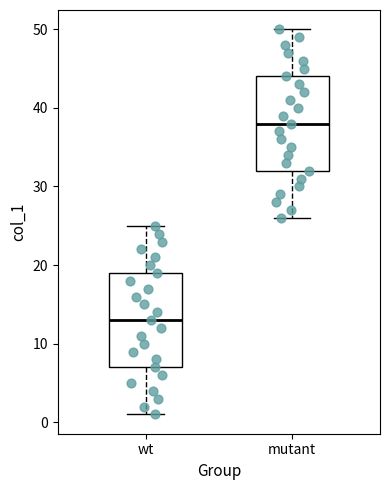

Where is the lower edge of the box for mutant on the y-axis? The values are not printed on the chart, so give them approximately, as read against the axis.

32